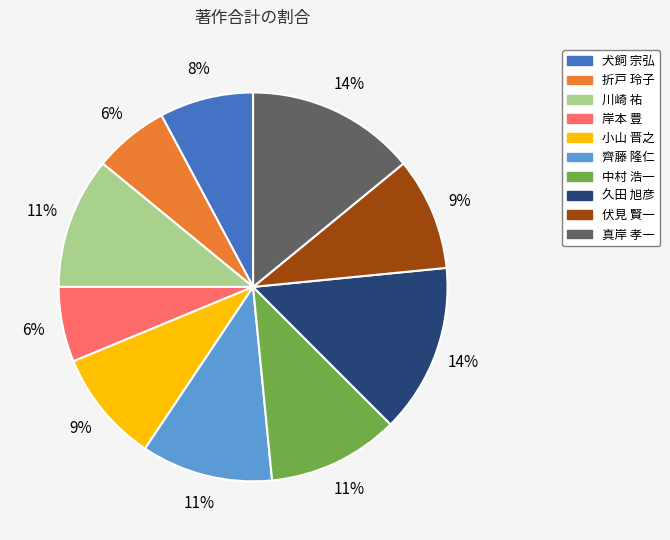

Is there a majority slice in this chart?

No